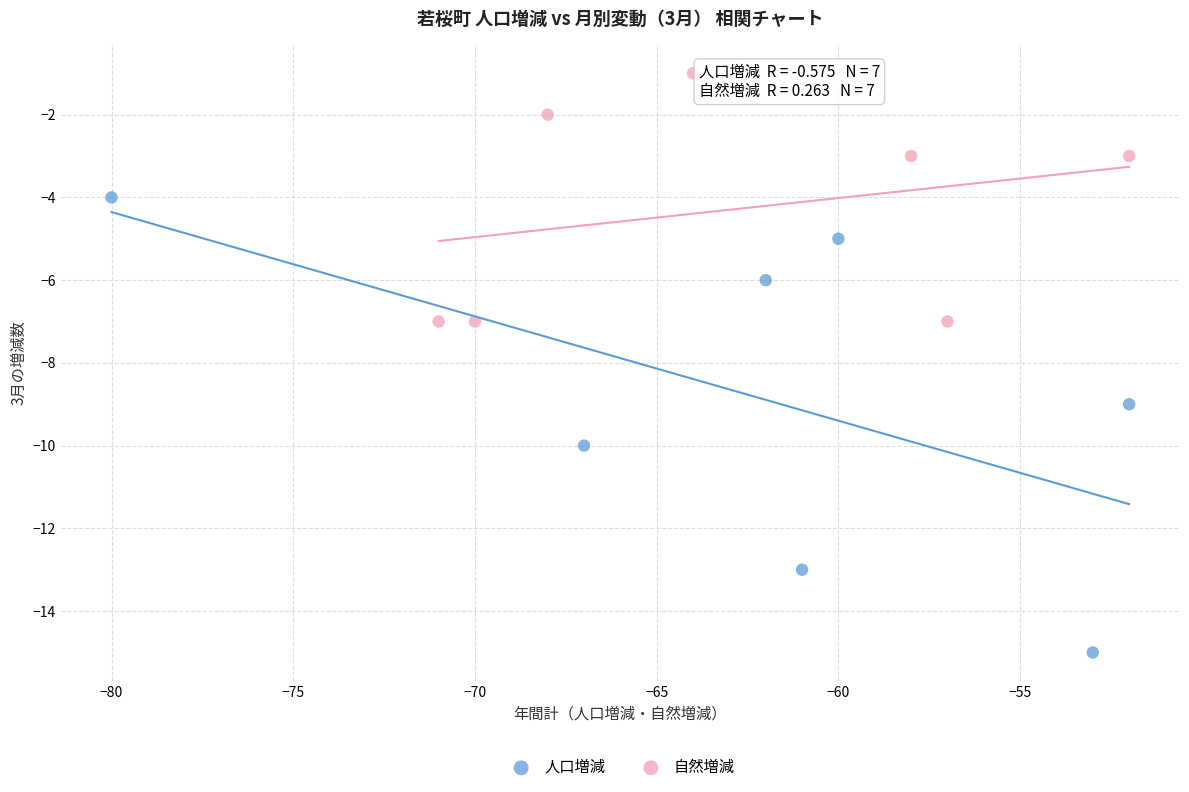

Which series reaches the maximum Y coordinate?

自然増減